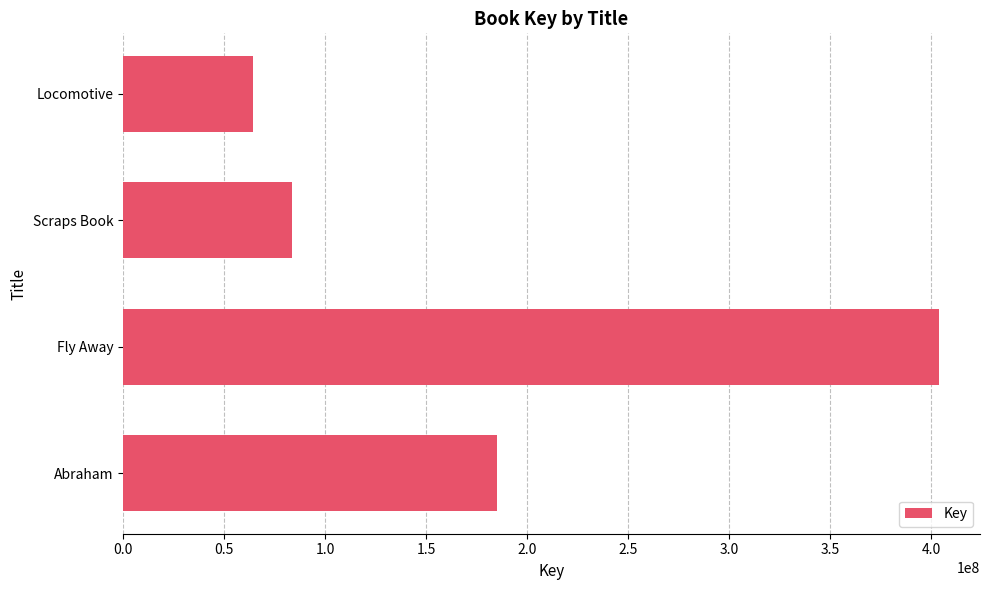

The value at Fly Away is 403910348. True or false?

True